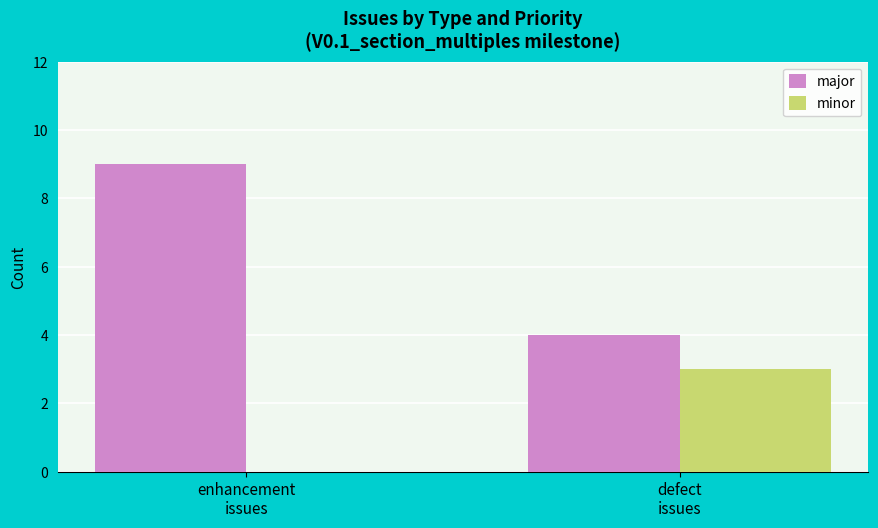

What is the maximum value for minor?

3